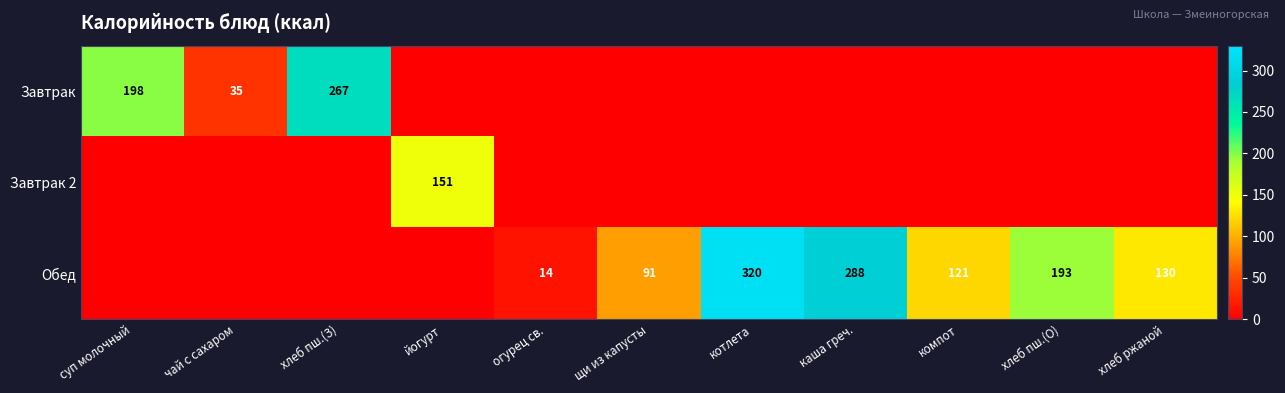

The value of Завтрак 2 at йогурт is 239. True or false?

False